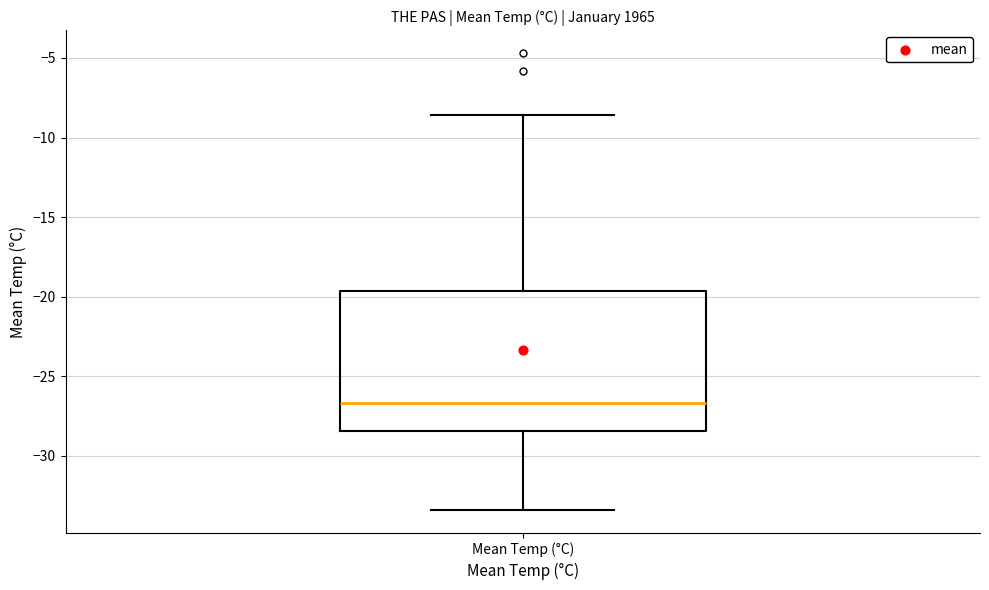

Where does the upper whisker of the box for Mean Temp (°C) end on the y-axis? The values are not printed on the chart, so give them approximately, as read against the axis.

-8.5